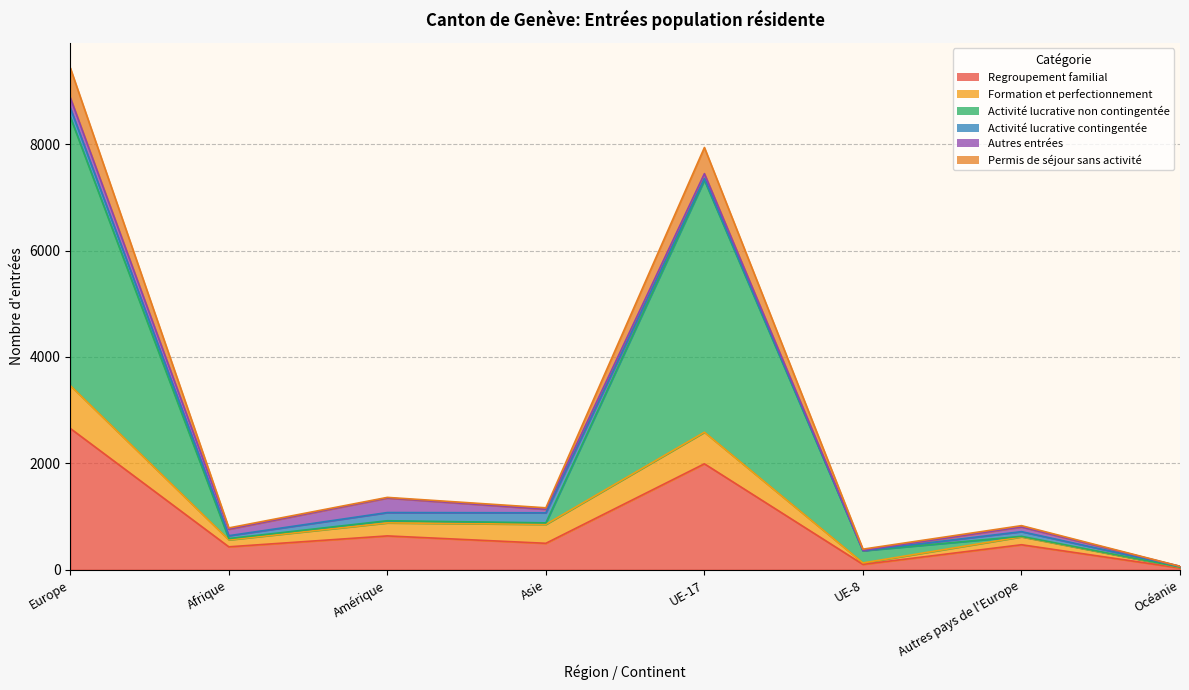

Which category has the highest value across all series?

Europe